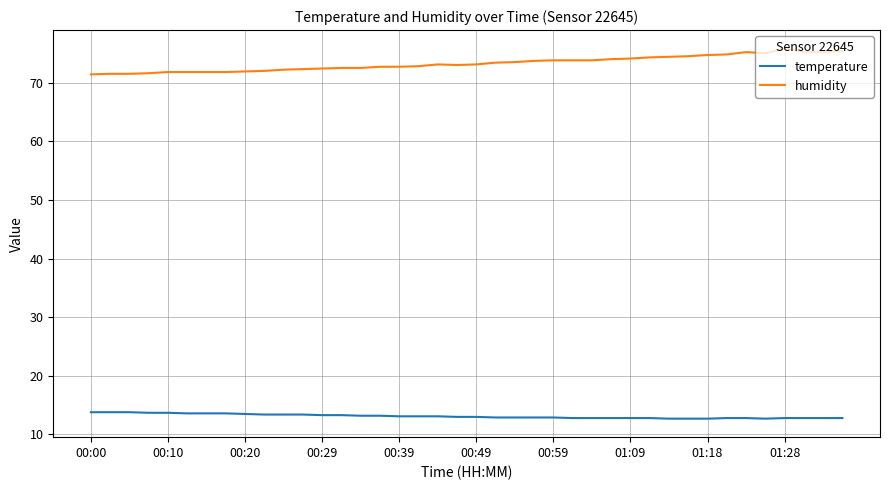

List the series in order of their peak value, lowest first.

temperature, humidity